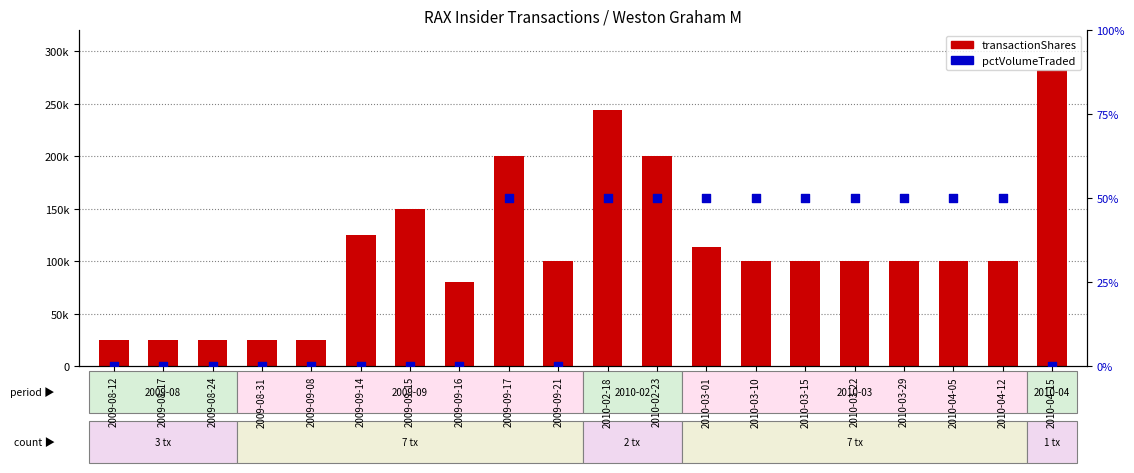

Which series contains the highest Y value?

transactionShares